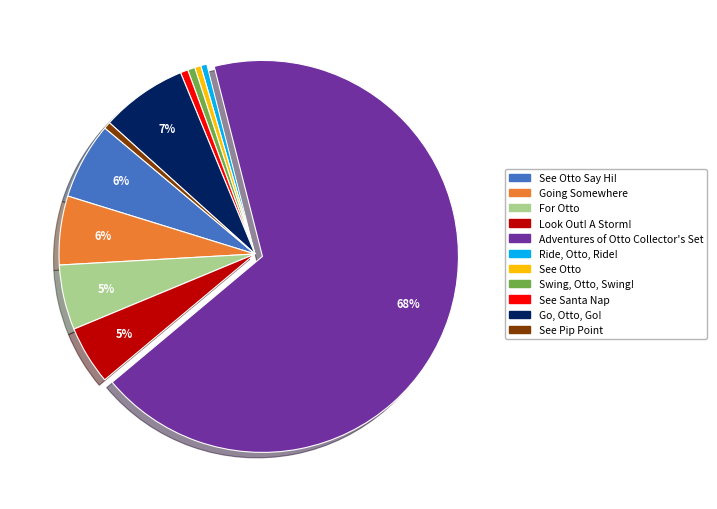

Is there a majority slice in this chart?

Yes